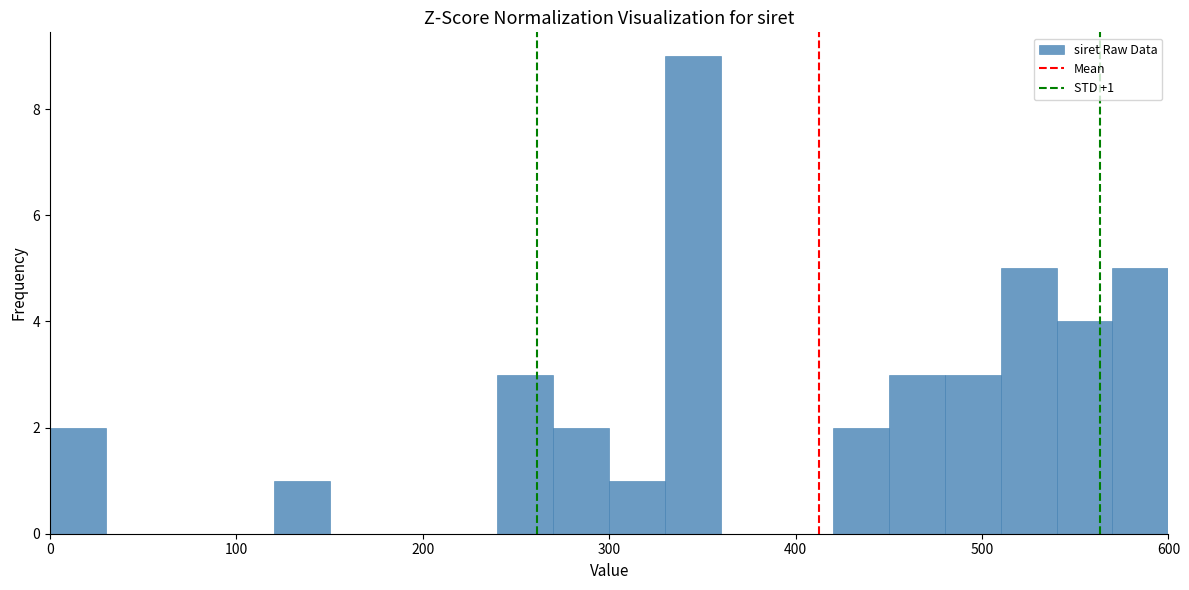

Read against the x-axis, roughly where is the centre of the tallest bar?

350